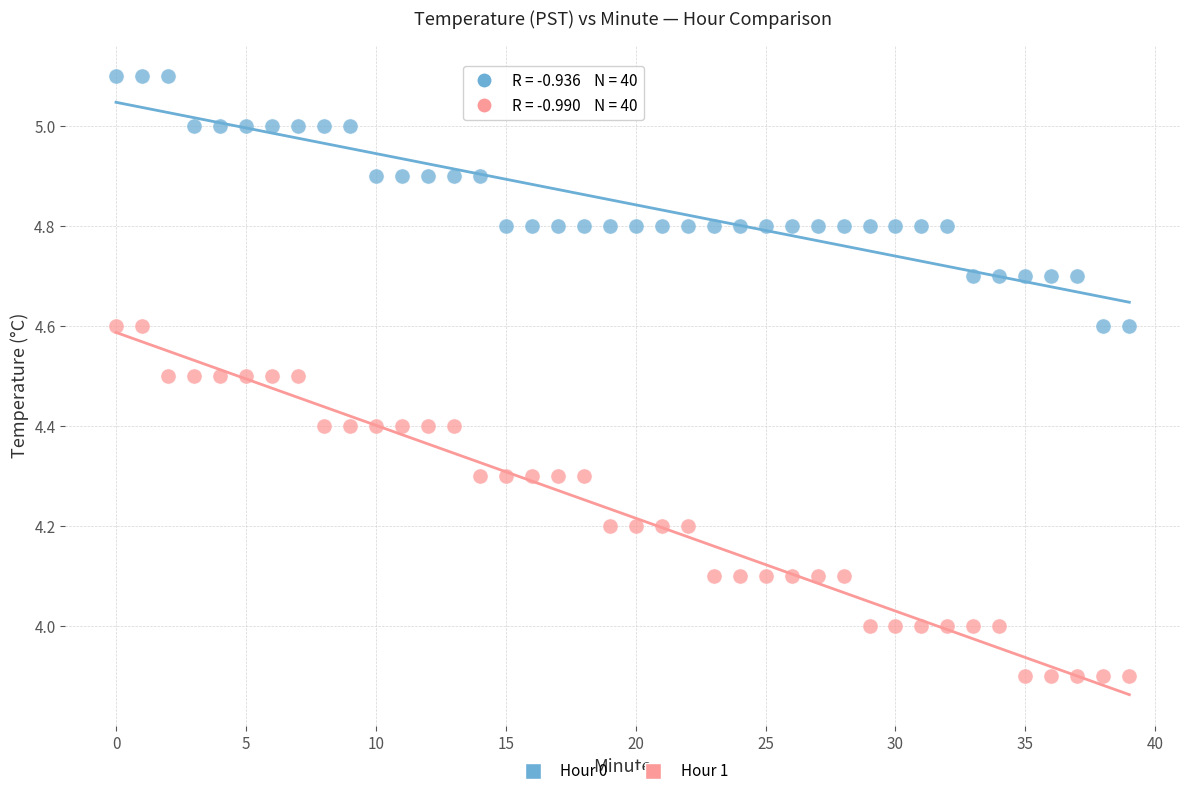

Which series reaches the minimum Y coordinate?

Hour 1